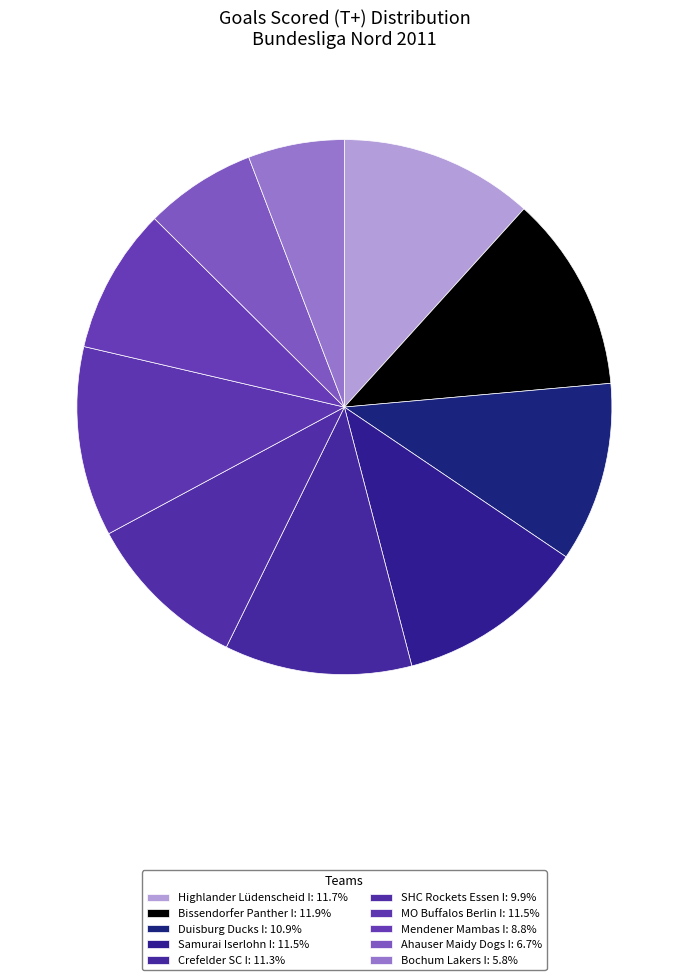

Is it true that SHC Rockets Essen I is 1% of the pie?

False